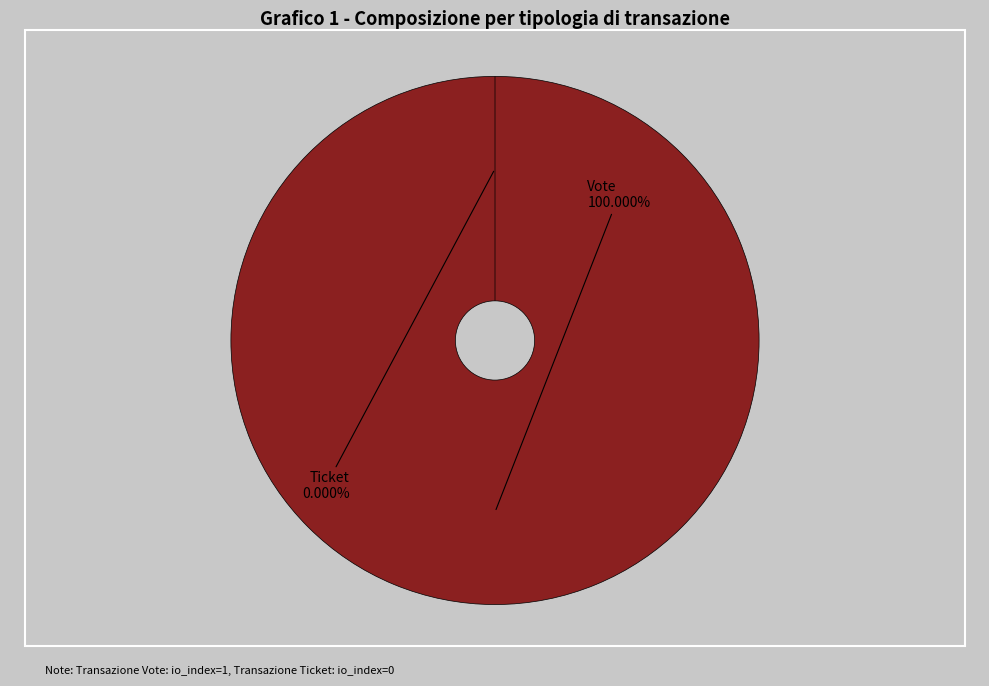

Is it true that Vote is 100% of the pie?

True